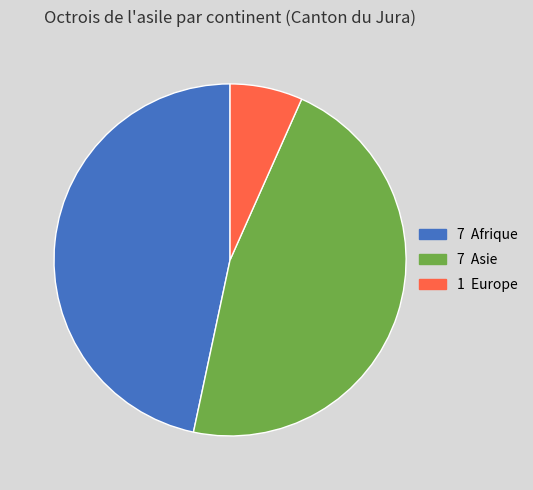

Does any single category account for the majority?

No